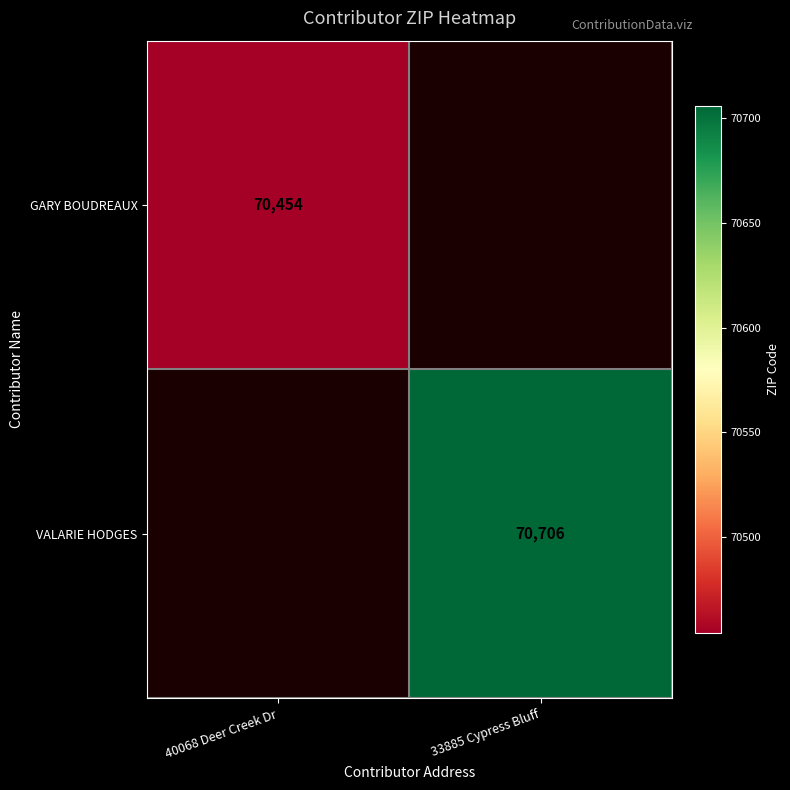

True or false: VALARIE HODGES has a value of 105511 at 33885 Cypress Bluff.

False